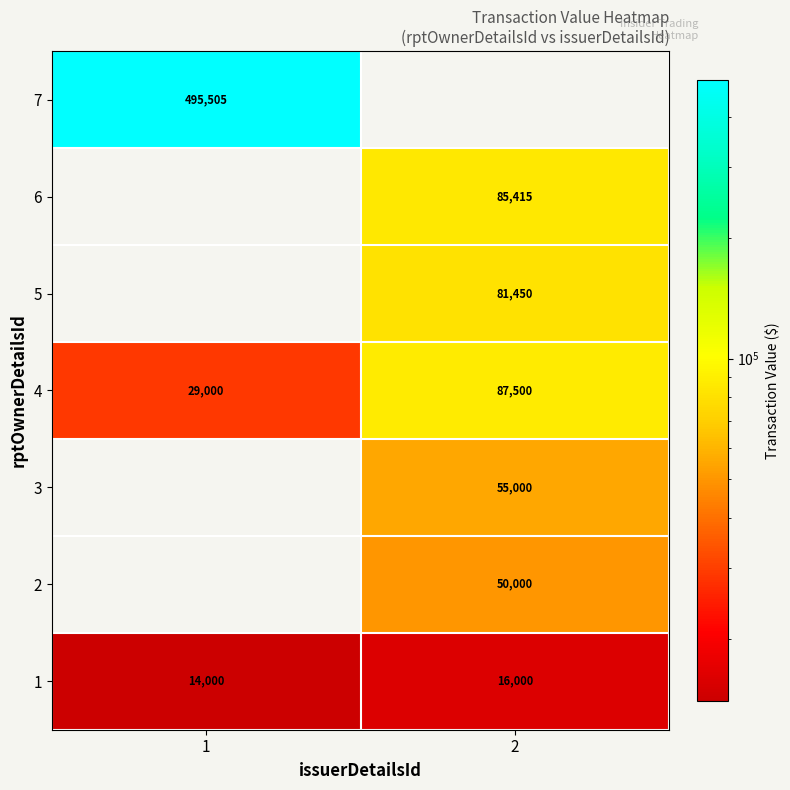

What value does the 1 series have at 2, to the nearest 10?

16000